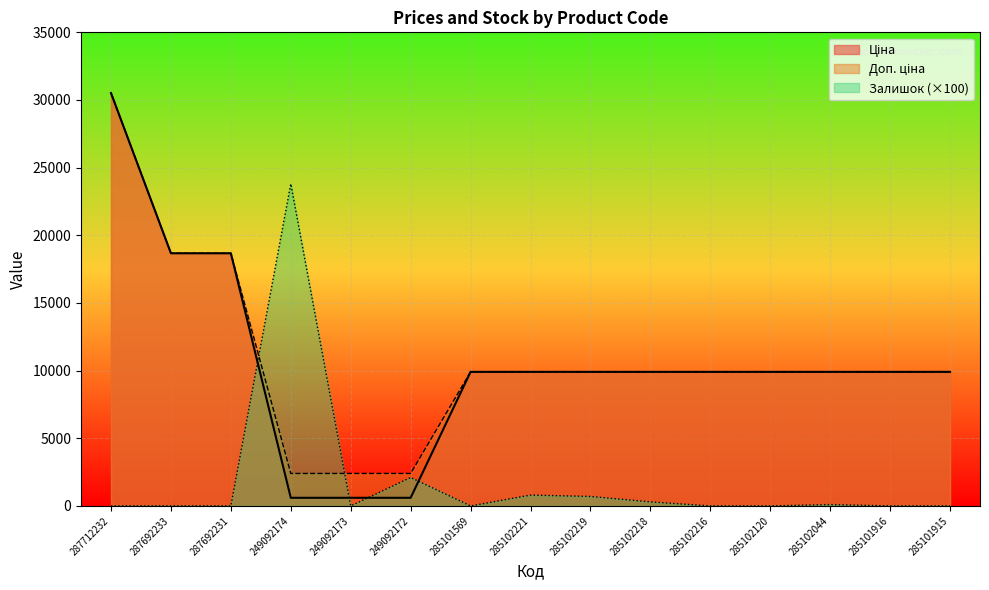

What are all the series names shown in the legend?

Ціна, Доп. ціна, Залишок